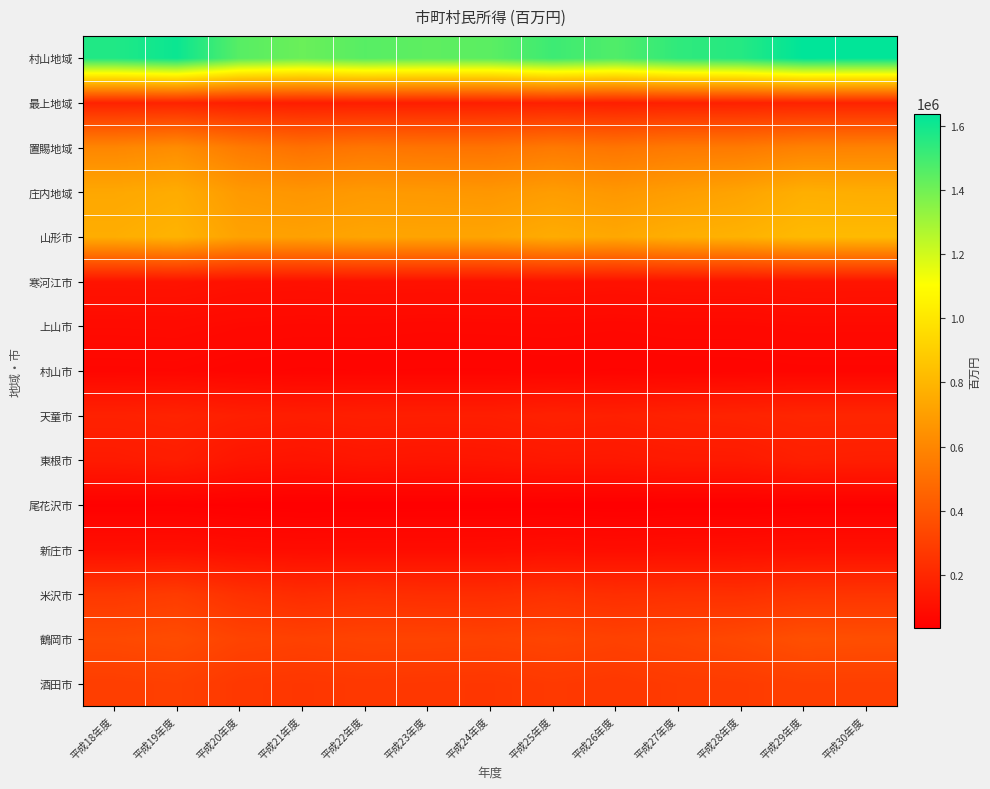

Reading left to right, list all the values displayed in this chart.

村山地域: 平成18年度=1568701	平成19年度=1614125	平成20年度=1453674	平成21年度=1414269	平成22年度=1454384	平成23年度=1440254	平成24年度=1445937	平成25年度=1509276	平成26年度=1469479	平成27年度=1536969	平成28年度=1559894	平成29年度=1638989	平成30年度=1632850
最上地域: 平成18年度=179523	平成19年度=181244	平成20年度=164068	平成21年度=158521	平成22年度=160143	平成23年度=160380	平成24年度=163253	平成25年度=169531	平成26年度=163288	平成27年度=170249	平成28年度=172789	平成29年度=180181	平成30年度=180406
置賜地域: 平成18年度=599414	平成19年度=626789	平成20年度=549765	平成21年度=507241	平成22年度=530313	平成23年度=520141	平成24年度=517596	平成25年度=544669	平成26年度=525380	平成27年度=545698	平成28年度=548282	平成29年度=578126	平成30年度=582471
庄内地域: 平成18年度=738038	平成19年度=757381	平成20年度=680801	平成21年度=663656	平成22年度=680406	平成23年度=676728	平成24年度=669579	平成25年度=693949	平成26年度=671297	平成27年度=697561	平成28年度=722987	平成29年度=769692	平成30年度=762241
山形市: 平成18年度=763710	平成19年度=786498	平成20年度=716224	平成21年度=712202	平成22年度=727579	平成23年度=724673	平成24年度=726429	平成25年度=756307	平成26年度=739863	平成27年度=770575	平成28年度=783257	平成29年度=814101	平成30年度=816560
寒河江市: 平成18年度=117316	平成19年度=118599	平成20年度=107980	平成21年度=106134	平成22年度=110116	平成23年度=108987	平成24年度=109274	平成25年度=114661	平成26年度=110525	平成27年度=115811	平成28年度=116589	平成29年度=122203	平成30年度=121935
上山市: 平成18年度=81325	平成19年度=82322	平成20年度=74754	平成21年度=72377	平成22年度=72517	平成23年度=70133	平成24年度=71292	平成25年度=72369	平成26年度=69430	平成27年度=73066	平成28年度=72691	平成29年度=77248	平成30年度=76503
村山市: 平成18年度=62856	平成19年度=64232	平成20年度=58058	平成21年度=53885	平成22年度=55540	平成23年度=54594	平成24年度=54728	平成25年度=56670	平成26年度=54581	平成27年度=56046	平成28年度=57284	平成29年度=59687	平成30年度=59555
天童市: 平成18年度=176190	平成19年度=182421	平成20年度=166720	平成21年度=159047	平成22年度=165333	平成23年度=162787	平成24年度=163367	平成25年度=174930	平成26年度=168849	平成27年度=179531	平成28年度=185356	平成29年度=194500	平成30年度=193558
東根市: 平成18年度=147593	平成19年度=157124	平成20年度=126454	平成21年度=118198	平成22年度=128268	平成23年度=123861	平成24年度=127552	平成25年度=136417	平成26年度=135778	平成27年度=143957	平成28年度=145616	平成29年度=166058	平成30年度=161848
尾花沢市: 平成18年度=40632	平成19年度=40827	平成20年度=36737	平成21年度=33635	平成22年度=34811	平成23年度=35234	平成24年度=35439	平成25年度=36424	平成26年度=33815	平成27年度=35928	平成28年度=35863	平成29年度=37937	平成30年度=37940
新庄市: 平成18年度=98292	平成19年度=99754	平成20年度=89720	平成21年度=87327	平成22年度=88613	平成23年度=88188	平成24年度=89314	平成25年度=94071	平成26年度=90923	平成27年度=94630	平成28年度=96449	平成29年度=100909	平成30年度=101175
米沢市: 平成18年度=270049	平成19年度=285229	平成20年度=241506	平成21年度=219628	平成22年度=232045	平成23年度=225899	平成24年度=224228	平成25年度=240505	平成26年度=229612	平成27年度=237461	平成28年度=236131	平成29年度=253320	平成30年度=255807
鶴岡市: 平成18年度=342513	平成19年度=353524	平成20年度=317349	平成21年度=308609	平成22年度=317948	平成23年度=317521	平成24年度=312780	平成25年度=322378	平成26年度=310342	平成27年度=321009	平成28年度=340189	平成29年度=369136	平成30年度=363415
酒田市: 平成18年度=295846	平成19年度=302630	平成20年度=271444	平成21年度=264521	平成22年度=270797	平成23年度=267056	平成24年度=264676	平成25年度=276828	平成26年度=269007	平成27年度=281665	平成28年度=285809	平成29年度=299585	平成30年度=298171